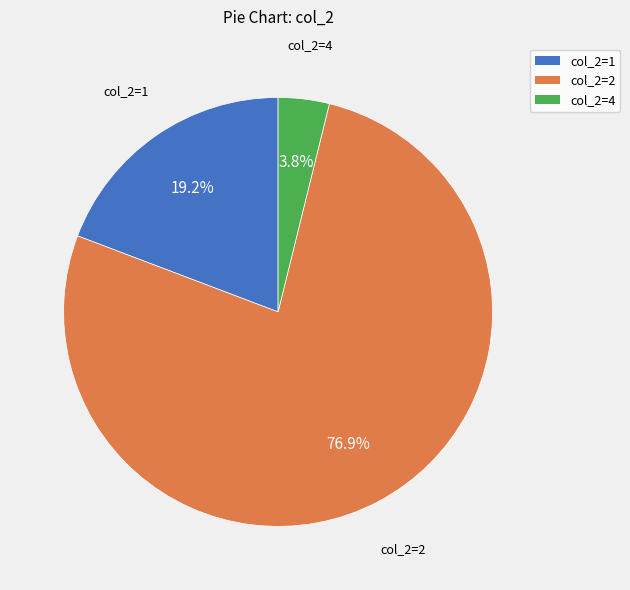

To the nearest percent, what is the average slice percentage?

33%